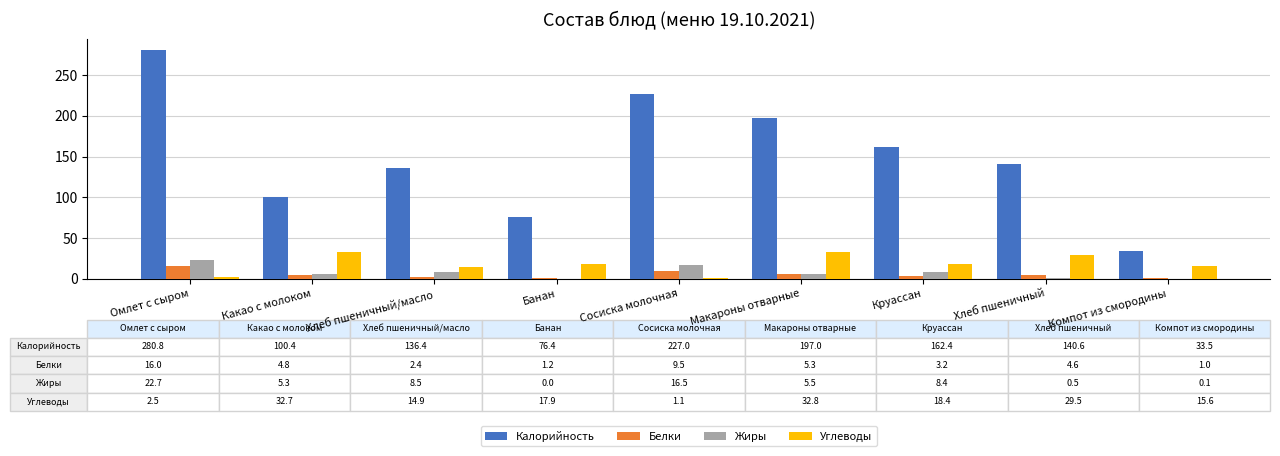

What is the difference between the Углеводы values at Сосиска молочная and Хлеб пшеничный/масло?

13.8